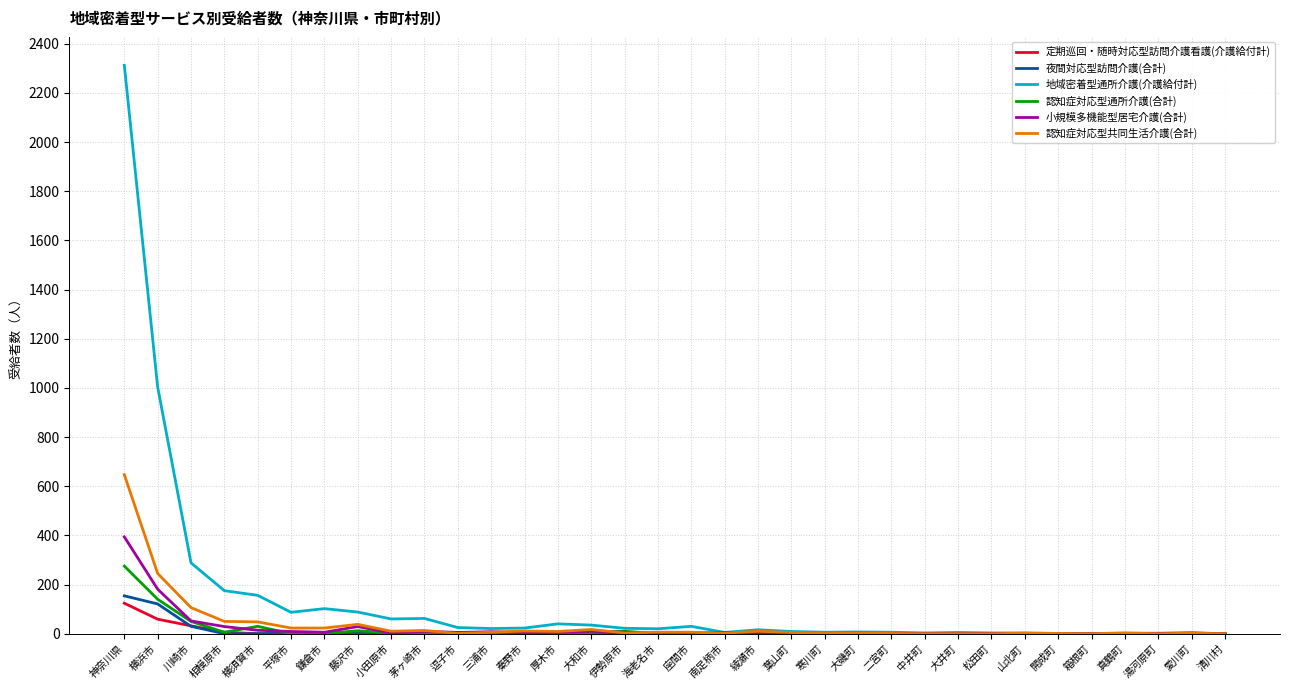

How many series are shown in this chart?

6